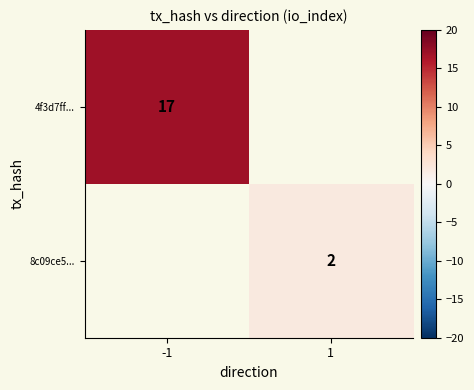

True or false: 8c09ce5... has a value of 1 at 1.

False